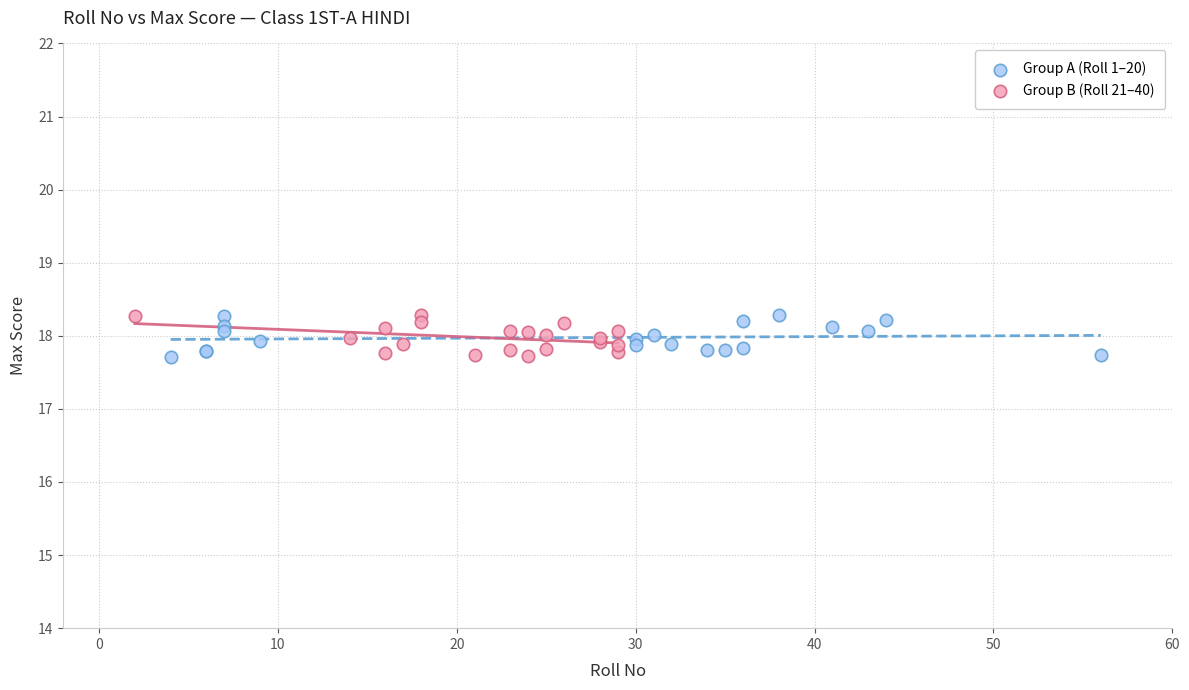

What are all the series names shown in the legend?

Group A (Roll 1–20), Group B (Roll 21–40)